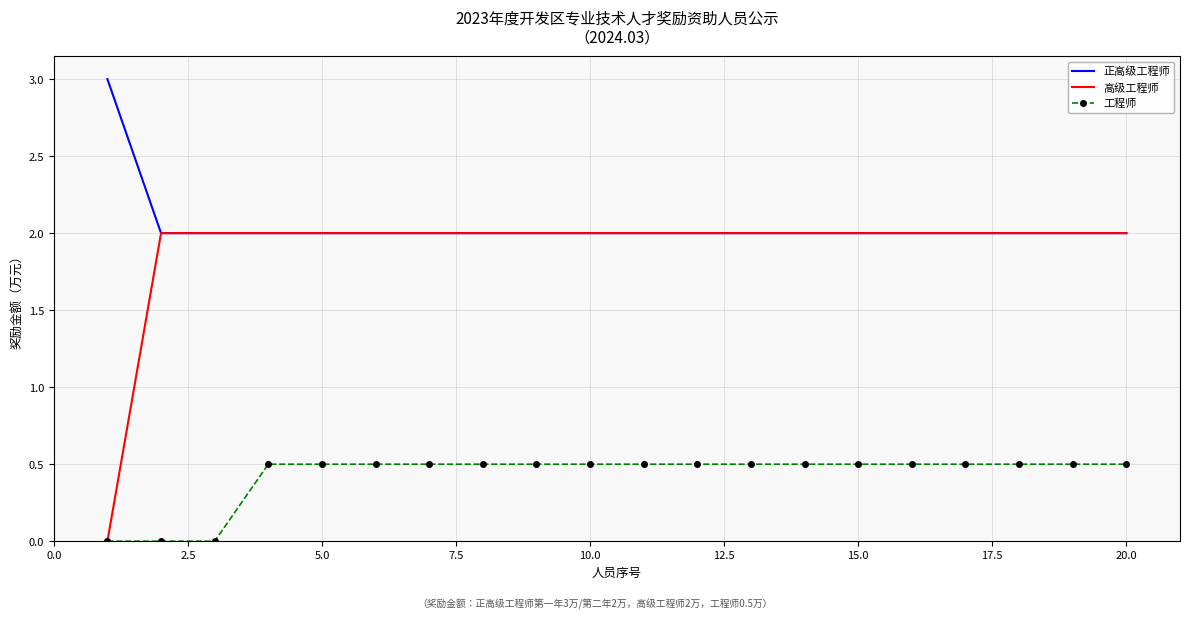

Which series has the widest spread of values?

高级工程师